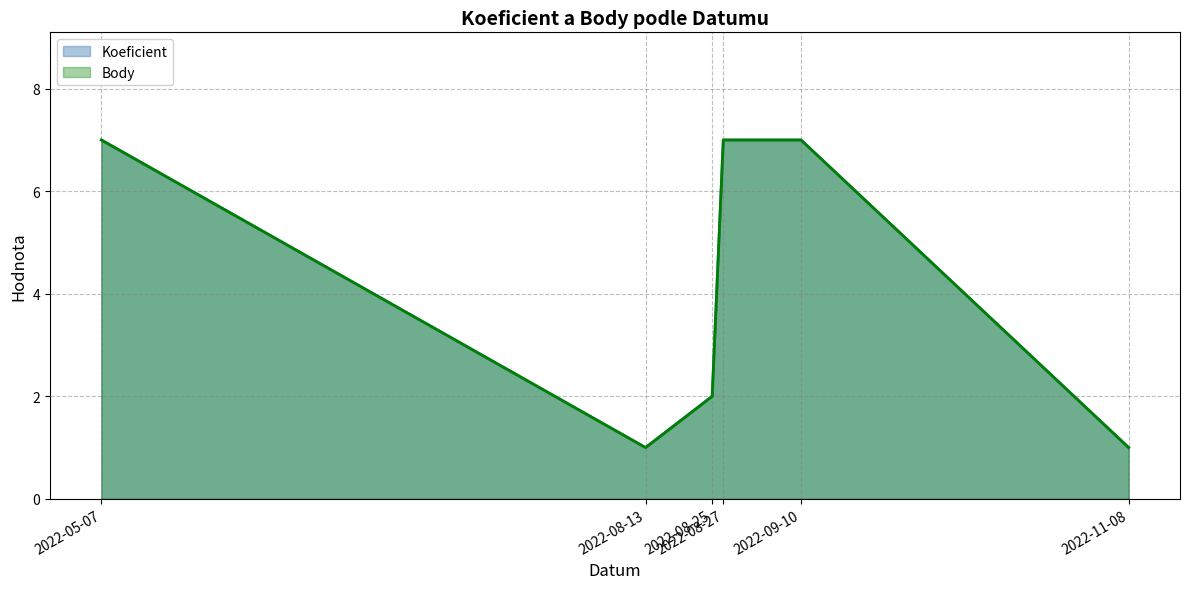

Reading left to right, extract all data points from this chart.

Koeficient: 7	1	2	7	7	1
Body: 7	1	2	7	7	1